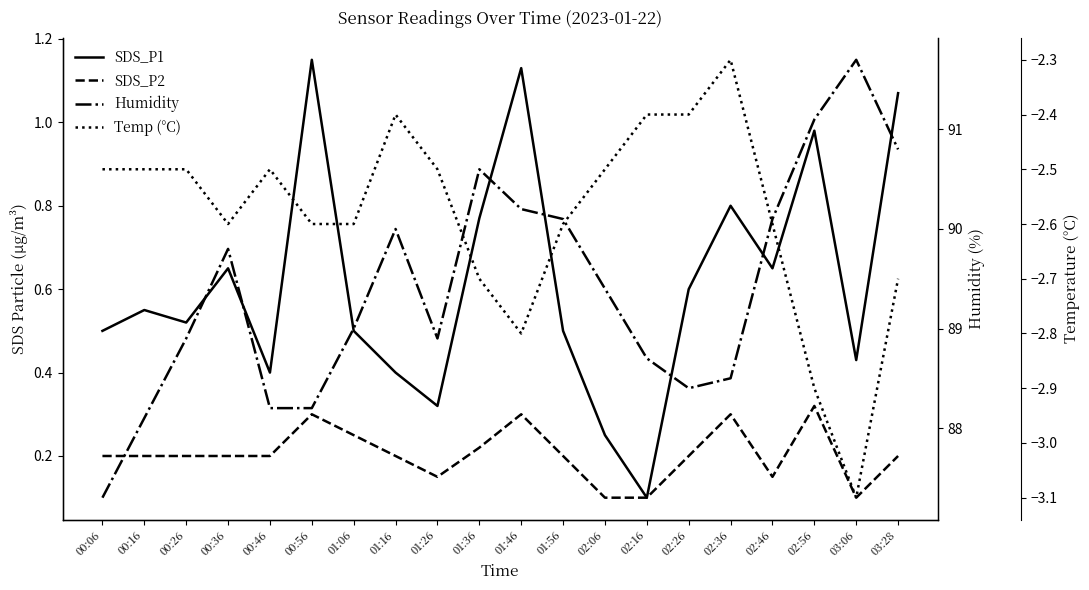

How many interior local valleys does the SDS_P2 series have?

3